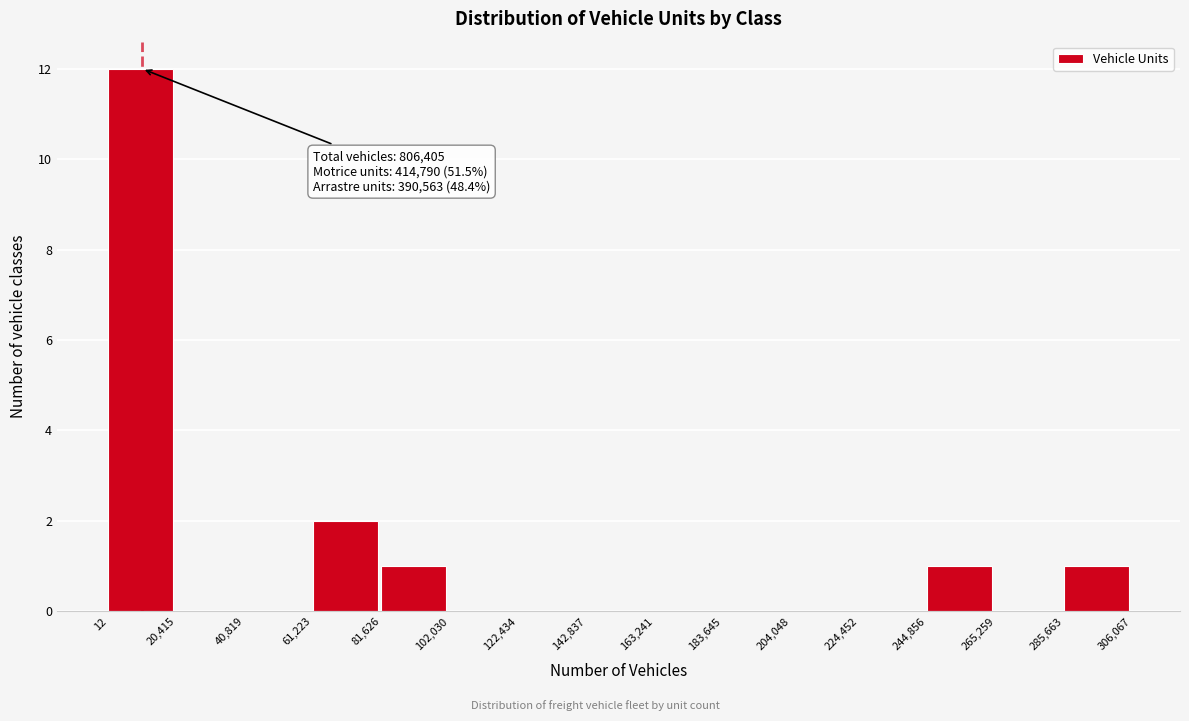

Which range on the x-axis has the tallest bar?

12 to 20,415